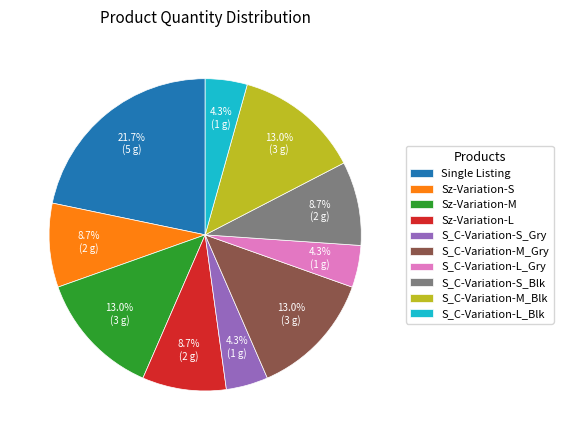

Combined, do S_C-Variation-S_Blk and S_C-Variation-L_Gry account for over 50%?

No